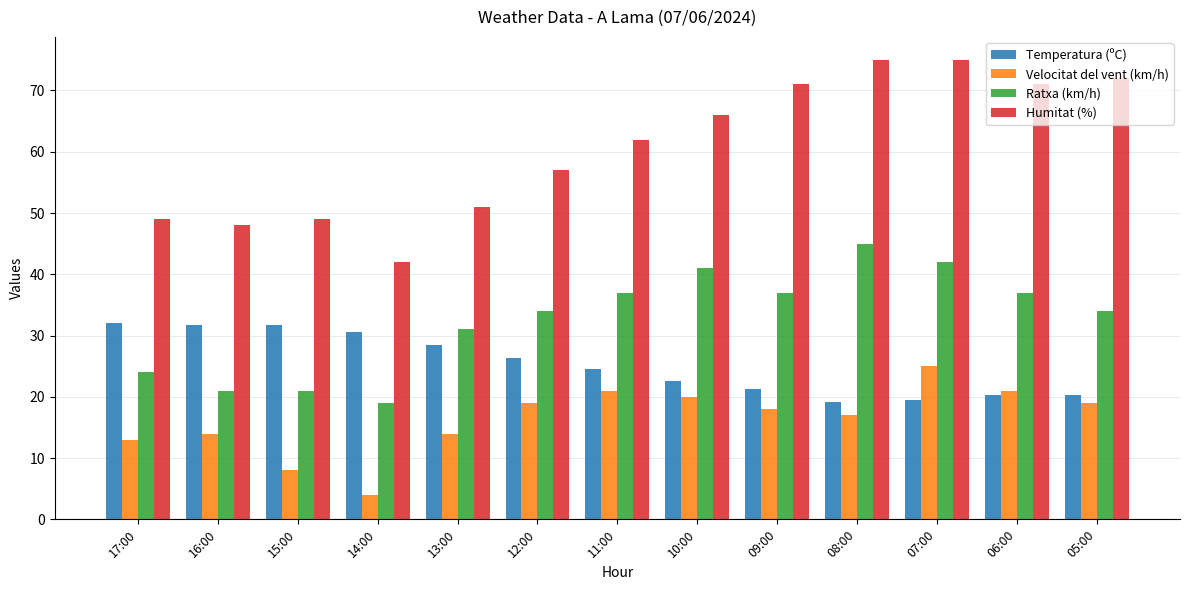

What are all the series names shown in the legend?

Temperatura (ºC), Velocitat del vent (km/h), Ratxa (km/h), Humitat (%)